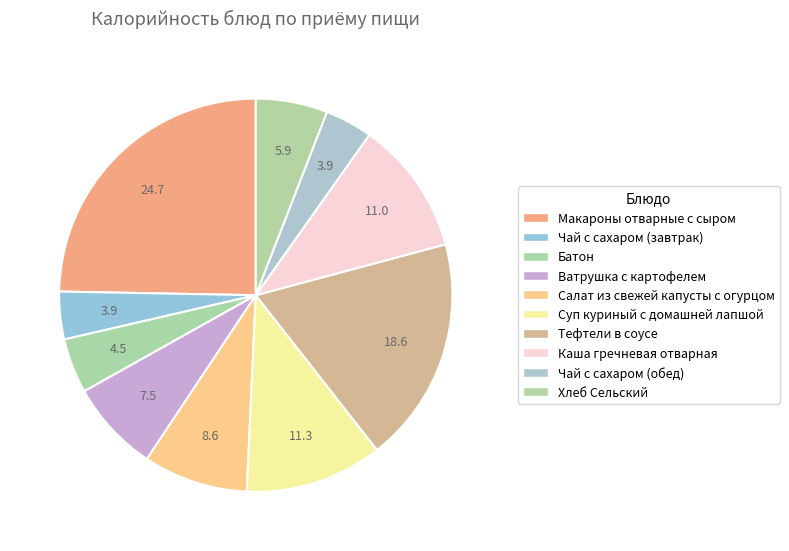

Count the number of slices in the pie.

10